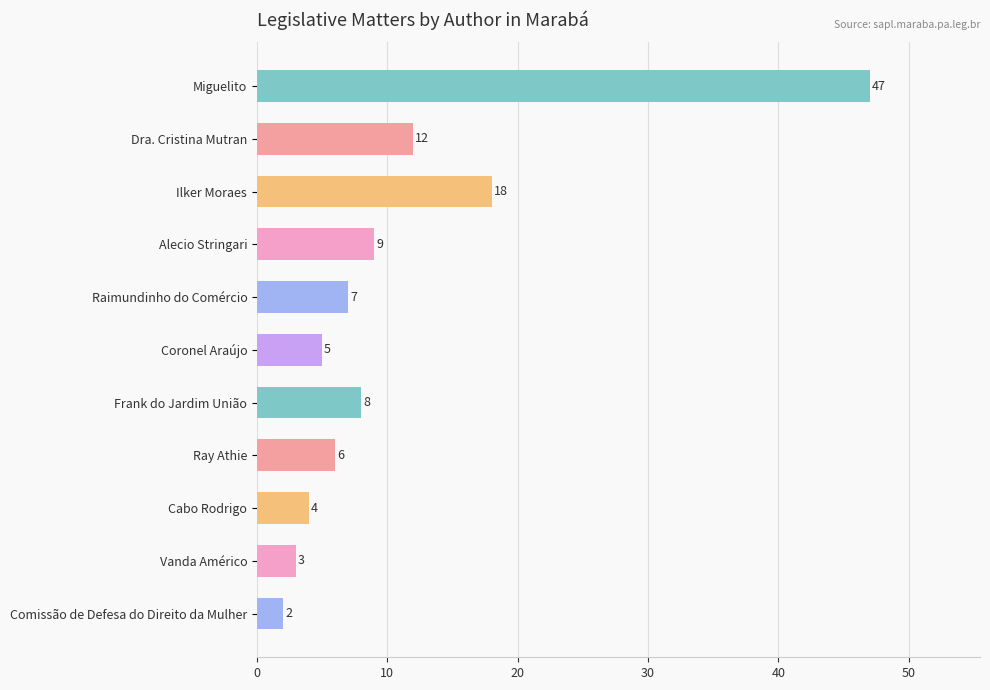

True or false: the data shows 12 at Dra. Cristina Mutran.

True